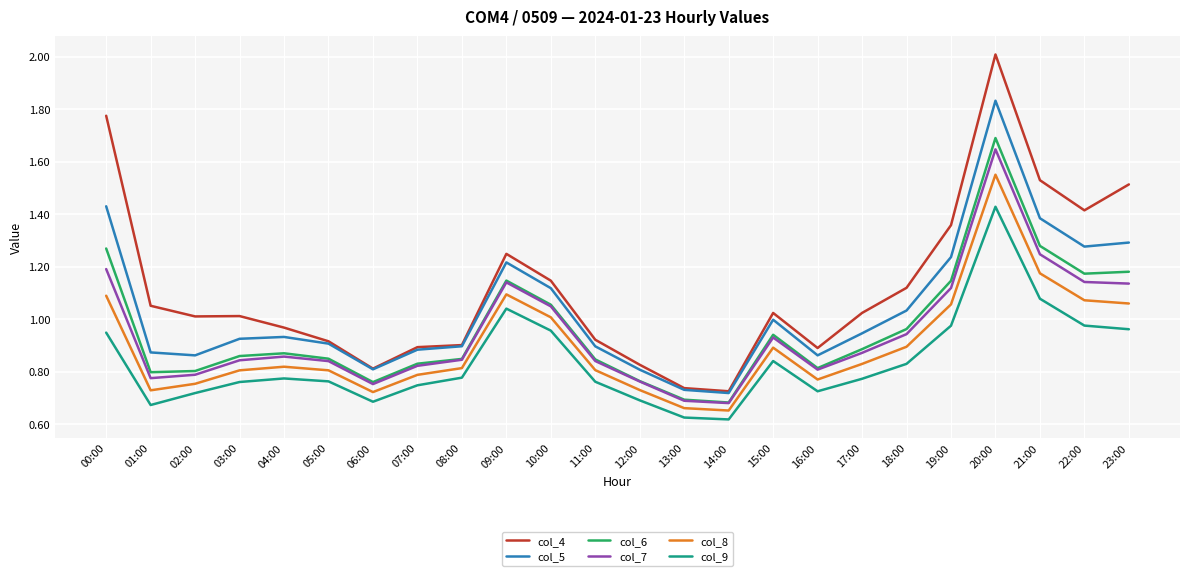

What is the difference between the col_9 values at 19:00 and 09:00?

0.1